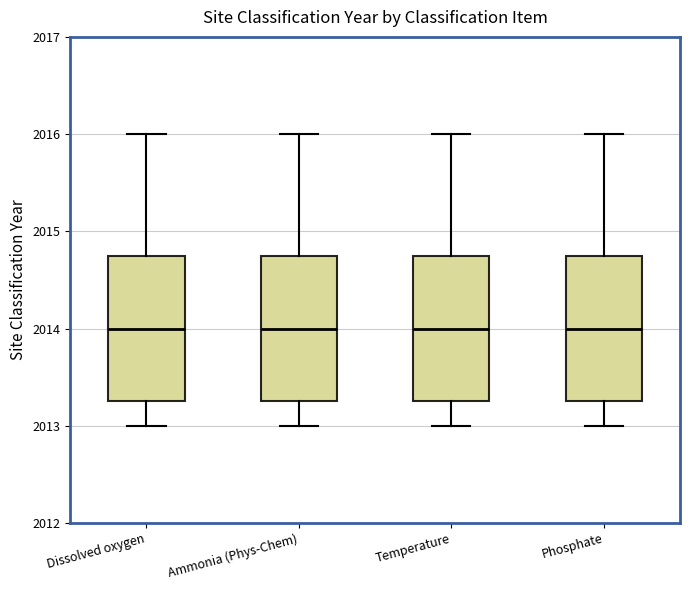

Reading left to right, read every box against the y-axis: the position of its median line, the range the box covers, and the ends of its whiskers. The values are not printed on the chart, so give them approximately, as read against the axis.

Dissolved oxygen: median 2014.0, box 2013.3 to 2014.8, whiskers 2013.0 to 2016.0
Ammonia (Phys-Chem): median 2014.0, box 2013.3 to 2014.8, whiskers 2013.0 to 2016.0
Temperature: median 2014.0, box 2013.3 to 2014.8, whiskers 2013.0 to 2016.0
Phosphate: median 2014.0, box 2013.3 to 2014.8, whiskers 2013.0 to 2016.0